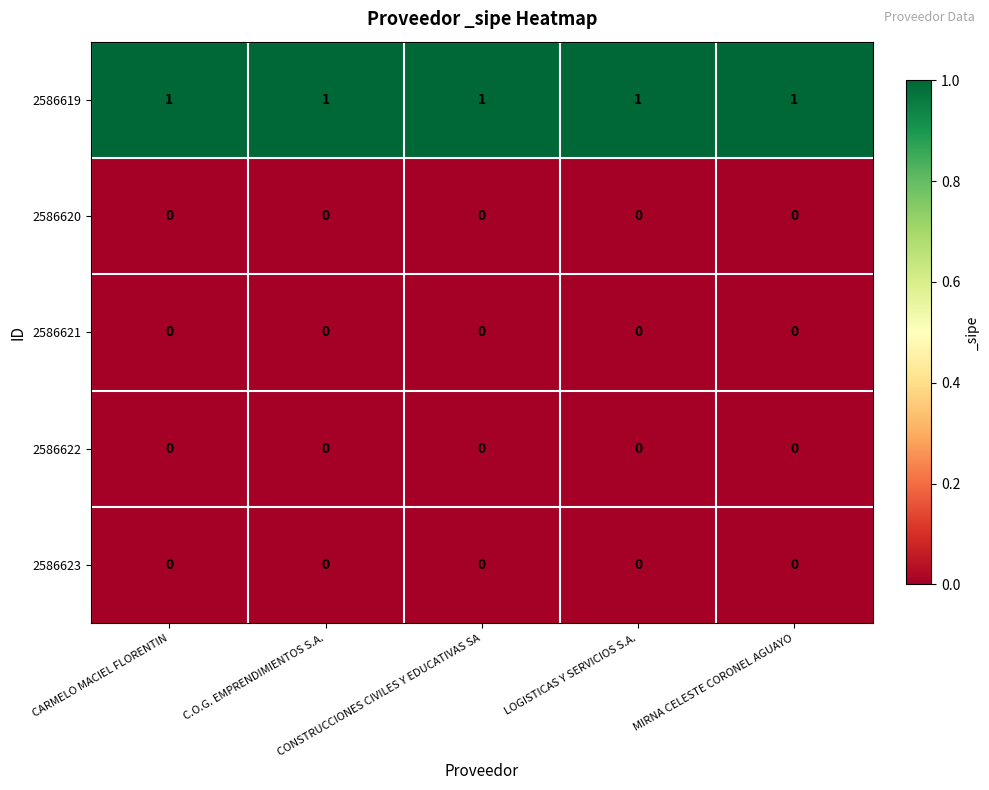

Which series has the largest total across all categories?

2586619